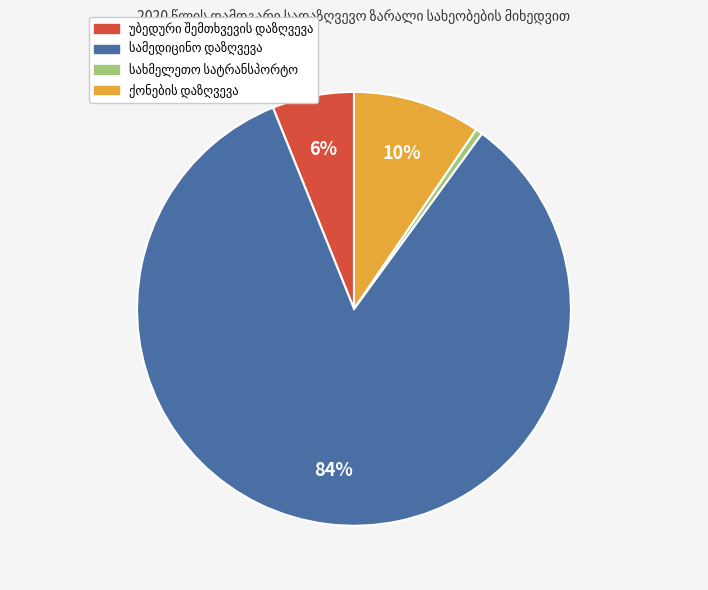

To the nearest percent, what is the average slice percentage?

25%